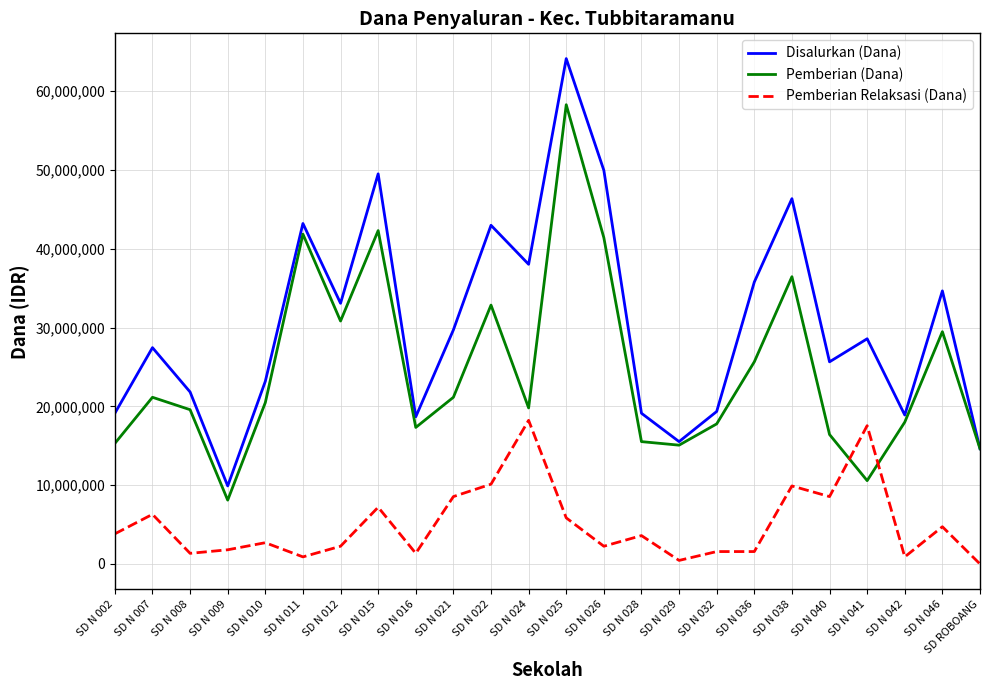

At which label does Disalurkan (Dana) reach its peak?

SD N 025